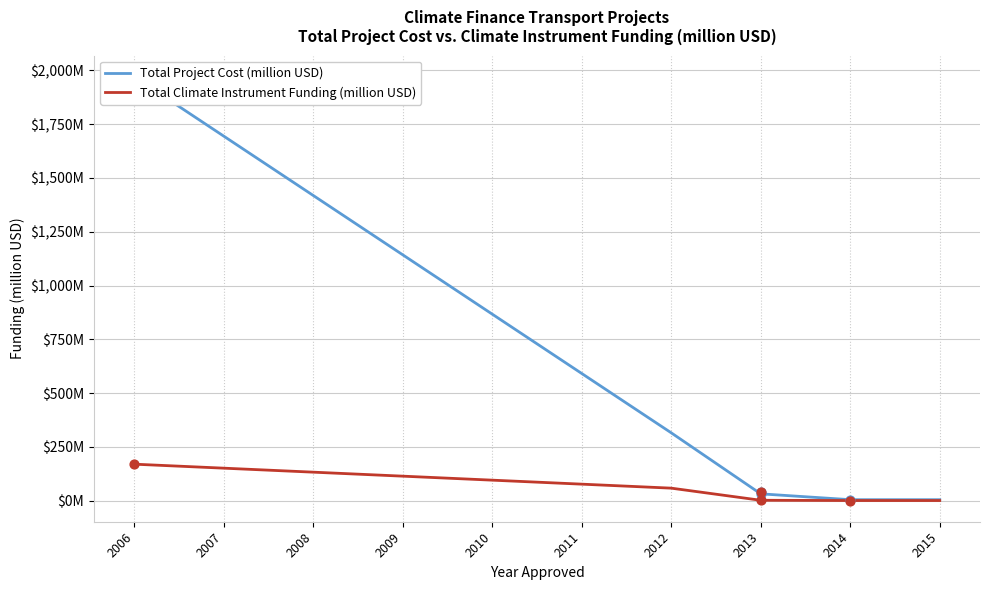

Which series has the largest total across all categories?

Total Project Cost (million USD)